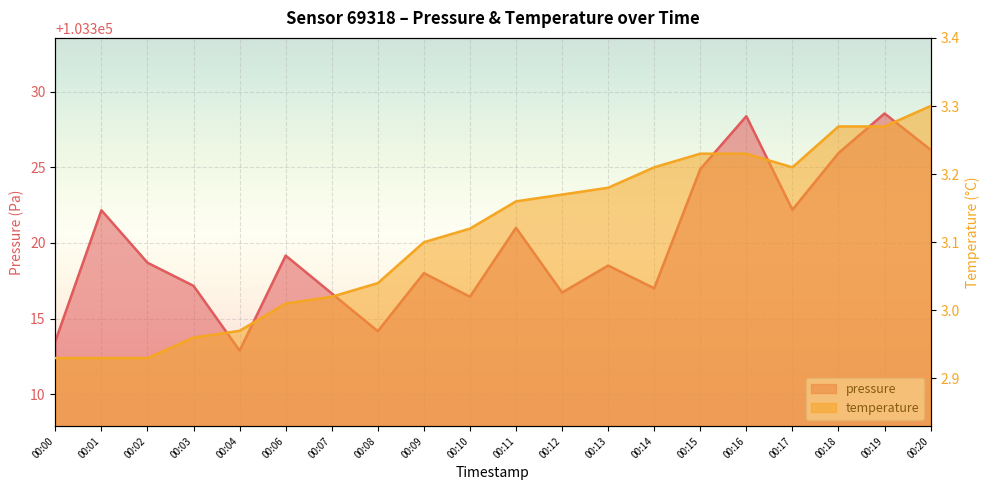

Is the value of pressure at 00:07 greater than the value of temperature at 00:18?

Yes